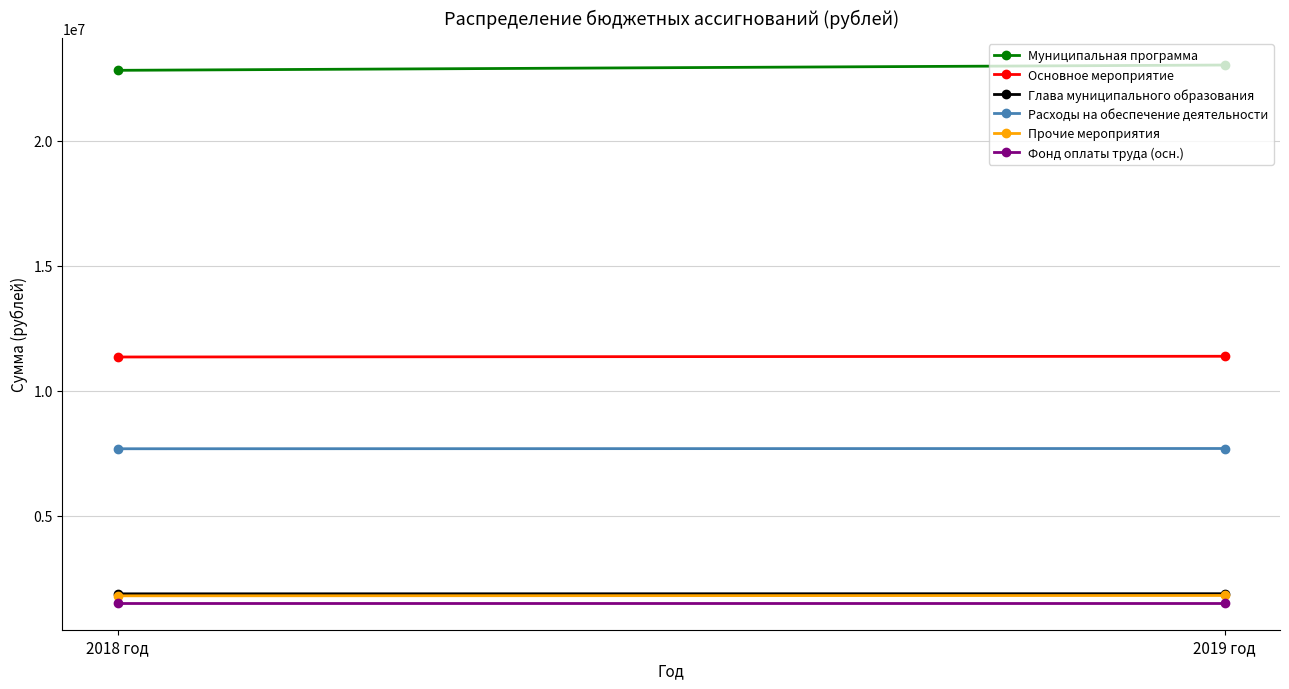

What is the minimum value for Прочие мероприятия?

1795500